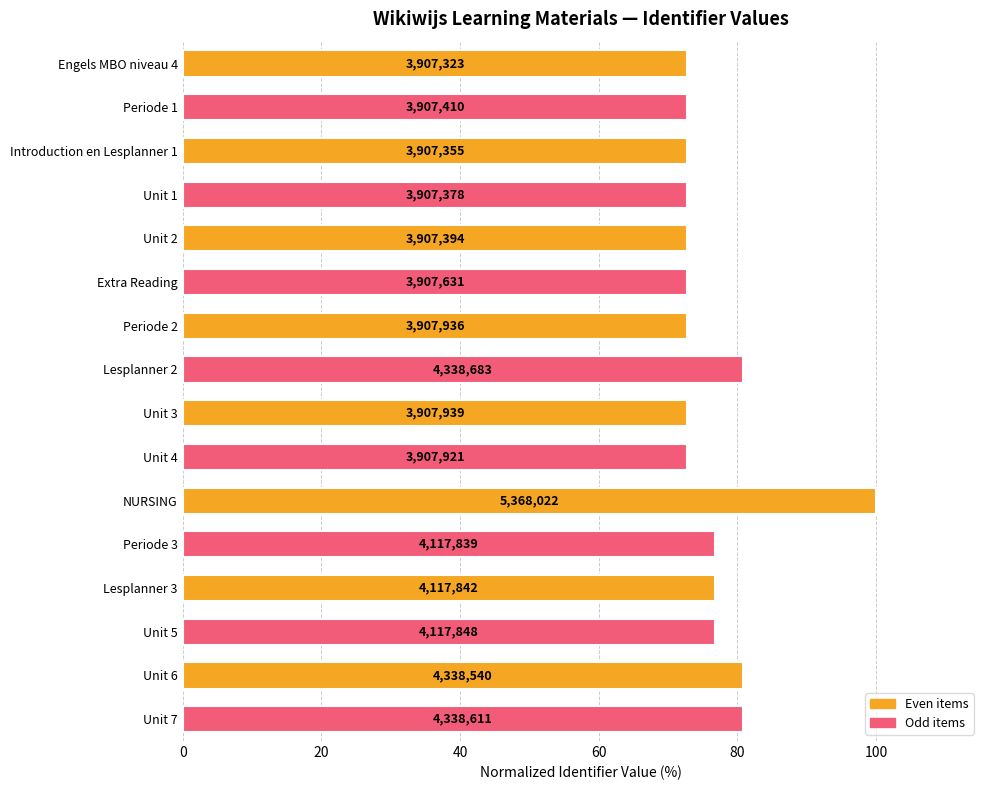

What is the difference between the second highest and second lowest values?

8.0